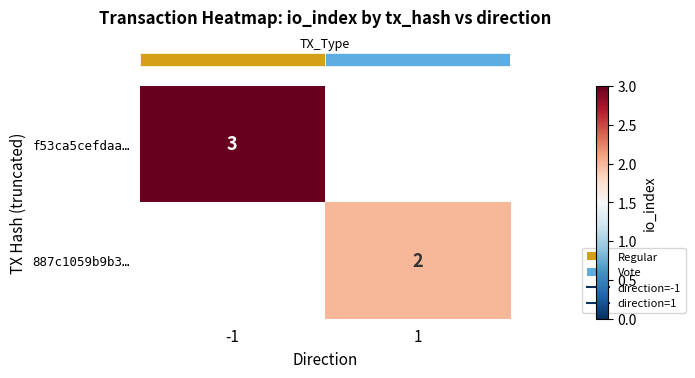

At which category does the chart reach its peak across all series?

-1